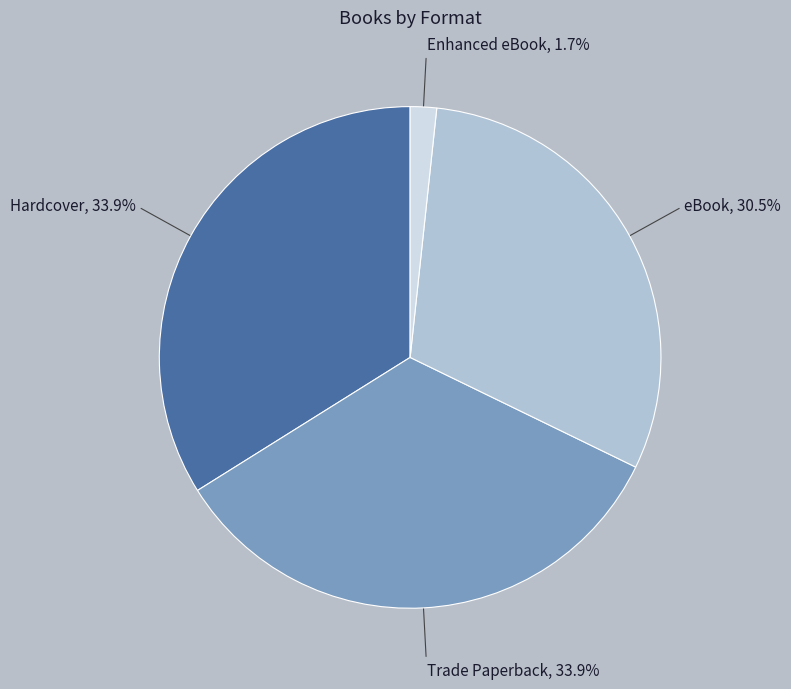

Is it true that Hardcover is 34% of the pie?

True